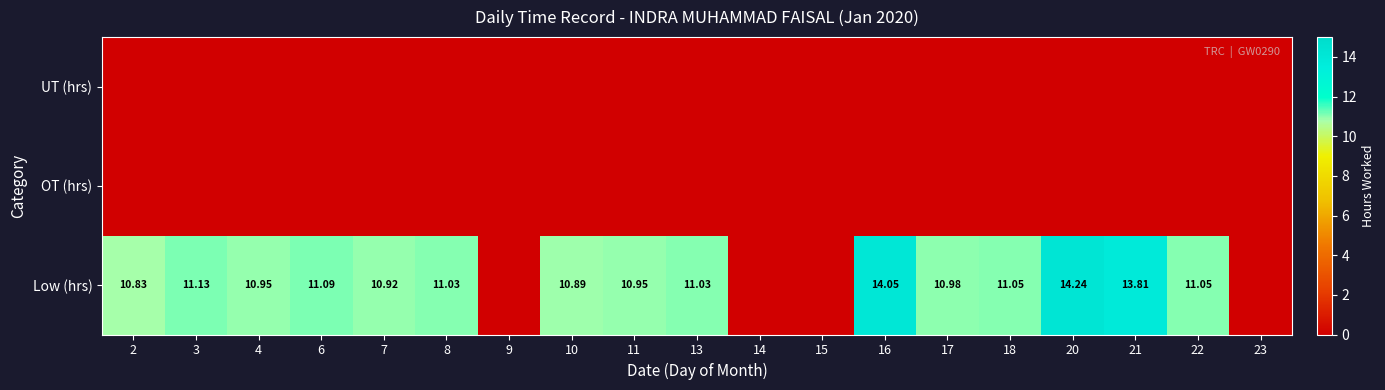

At which category is the sum across all series the highest?

20